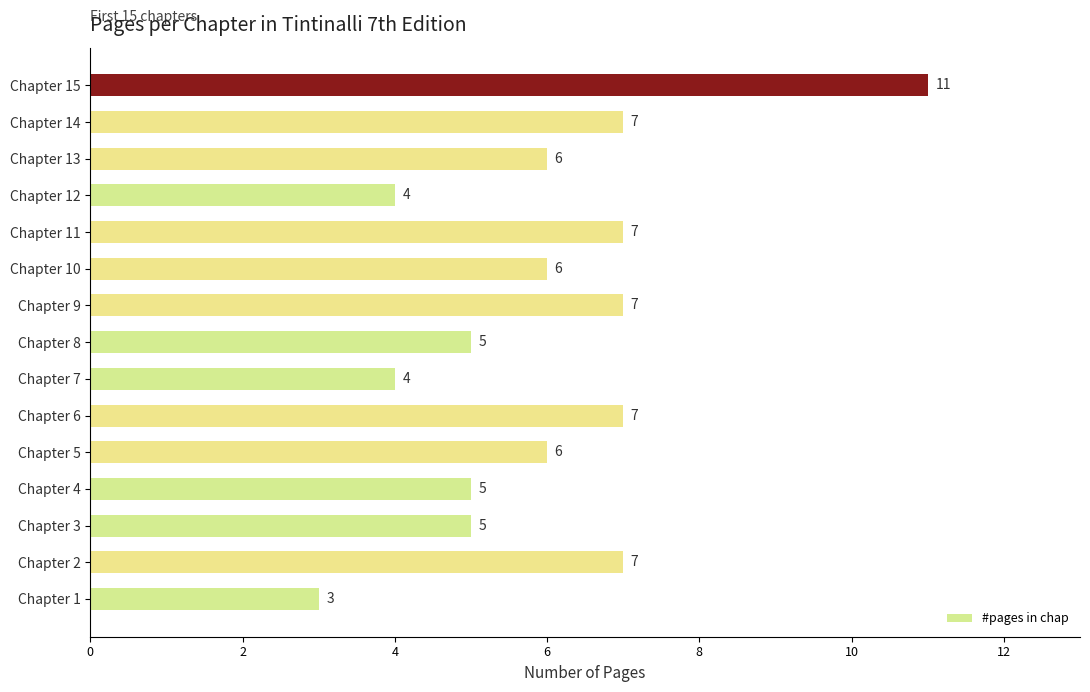

Which category has the lowest value across all series?

Chapter 1